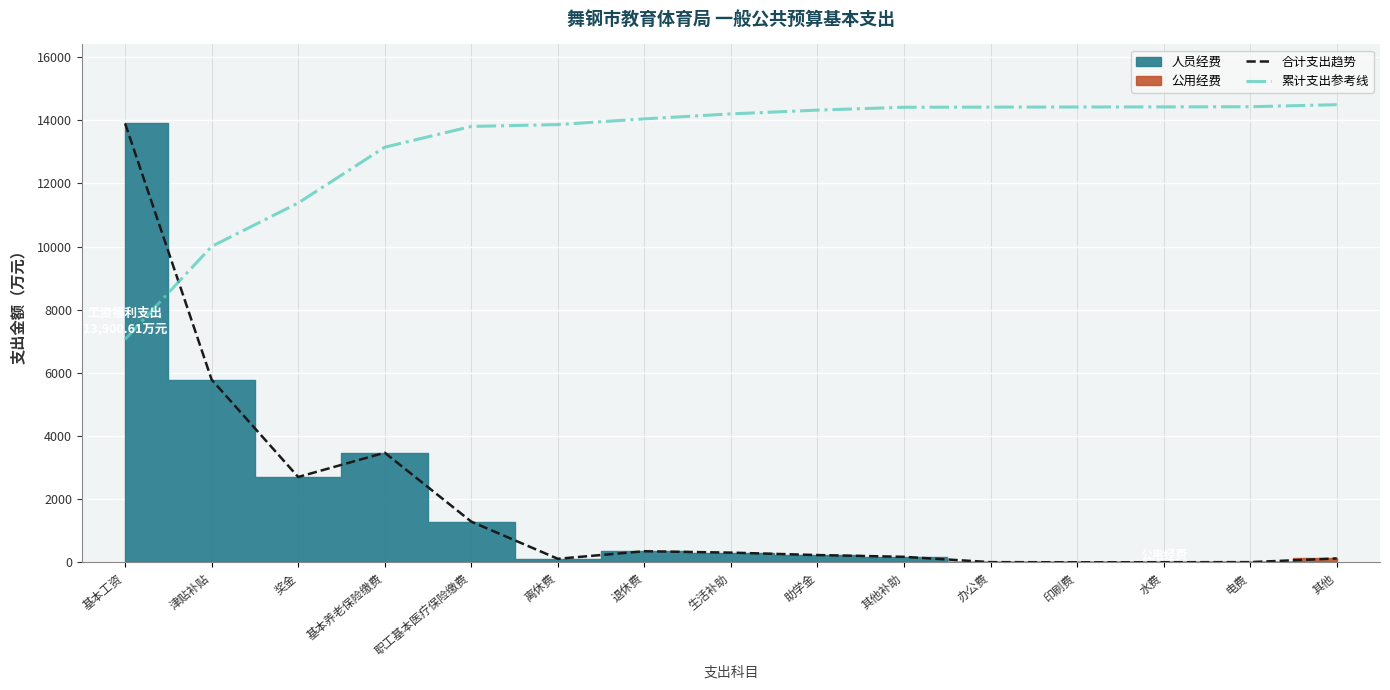

The 累计支出参考线 series shows 19387.2 at 助学金. True or false?

False